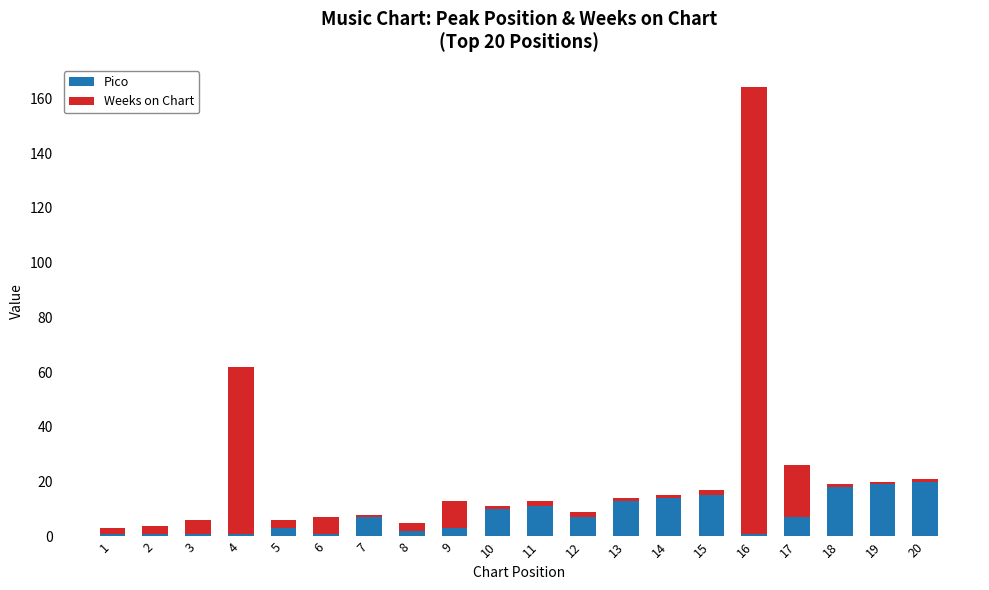

The value of Pico at 13 is 13. True or false?

True